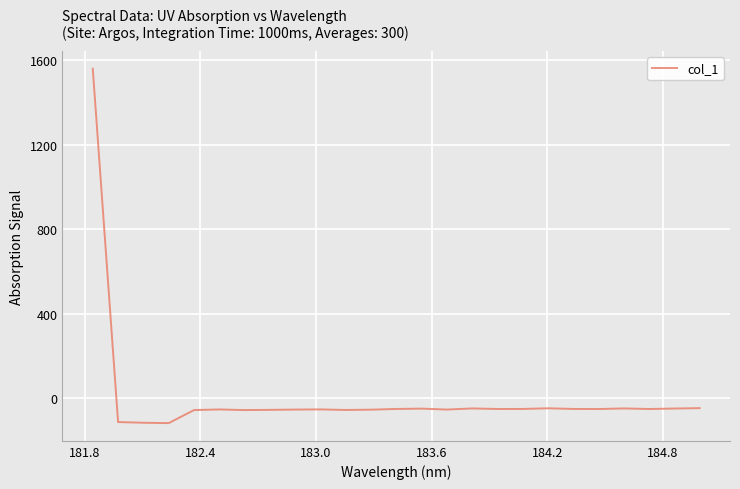

Is this an area chart (filled region under the line)?

No